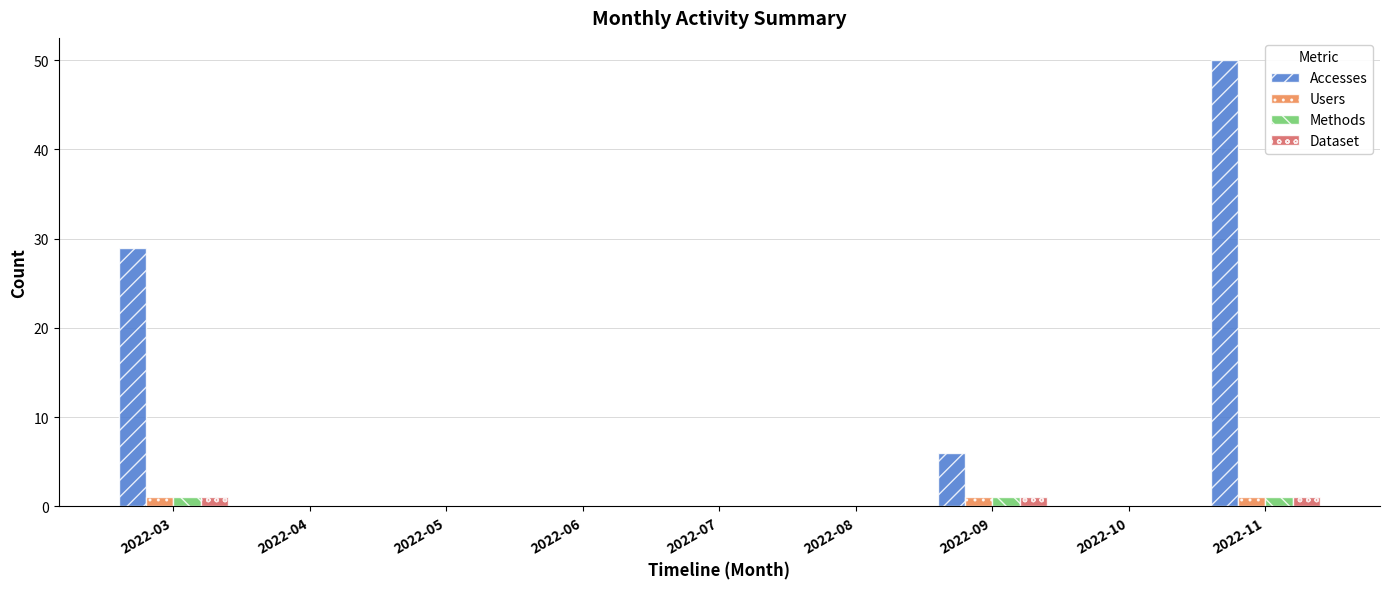

The Dataset series shows 1 at 2022-11. True or false?

True